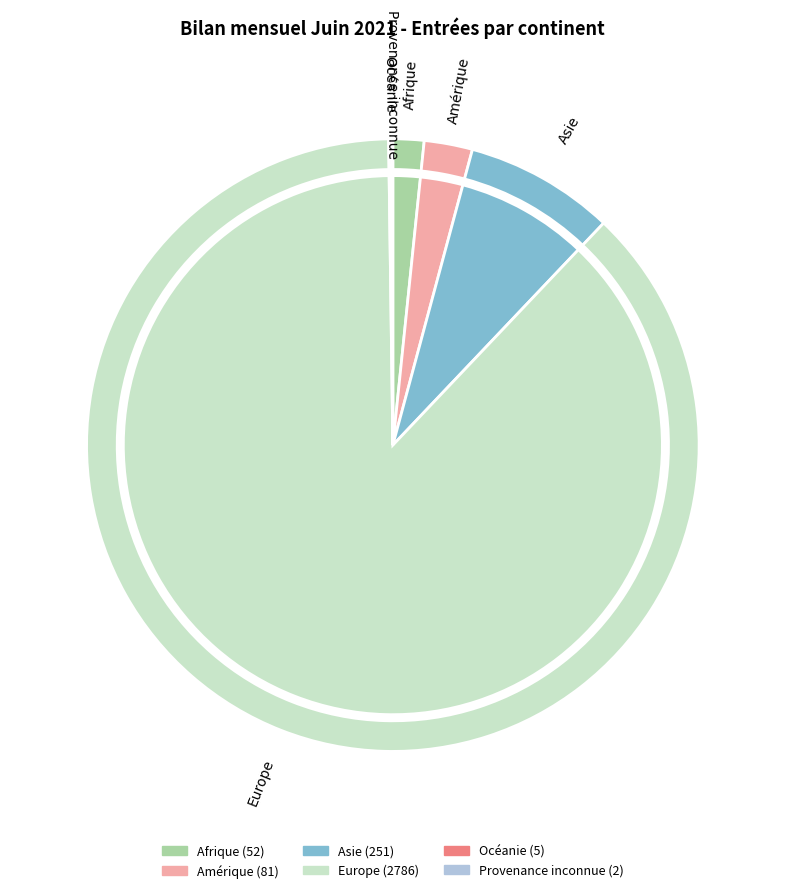

To the nearest percent, what percentage of the pie is Europe?

88%